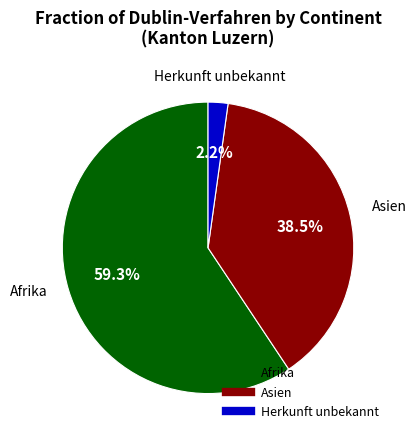

Is there a majority slice in this chart?

Yes